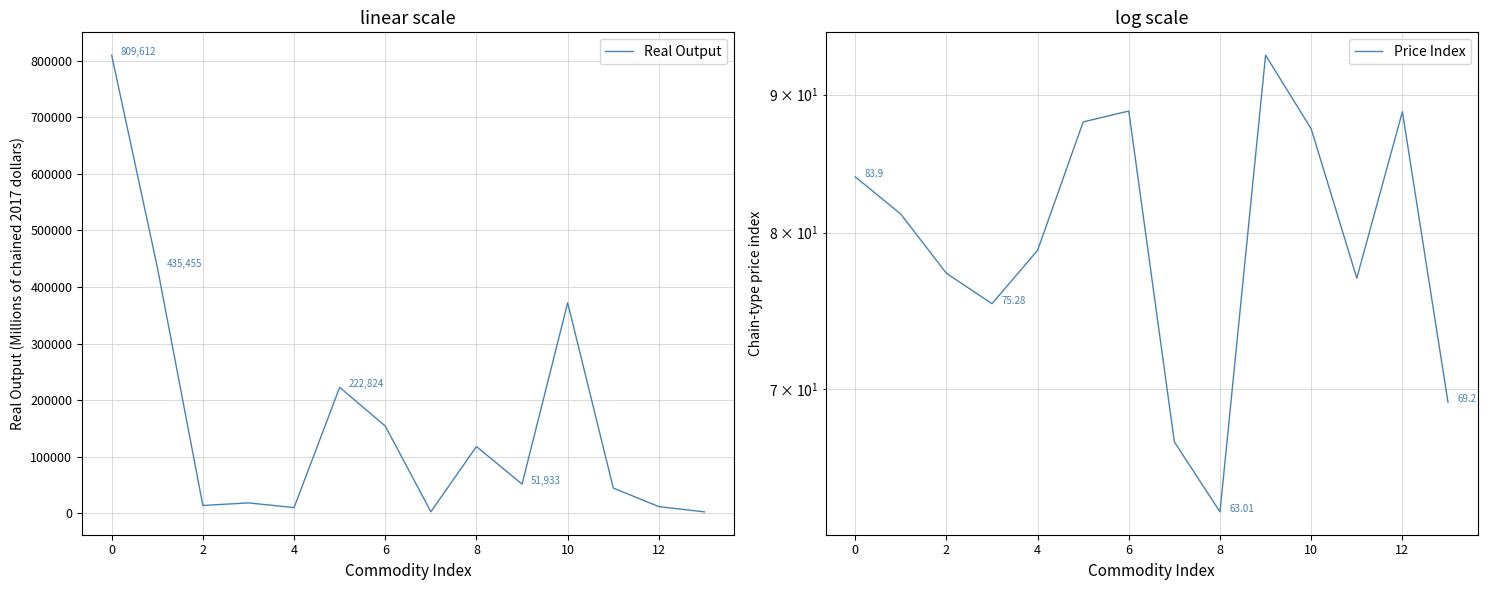

What is the highest value of the Real Output series?

809612